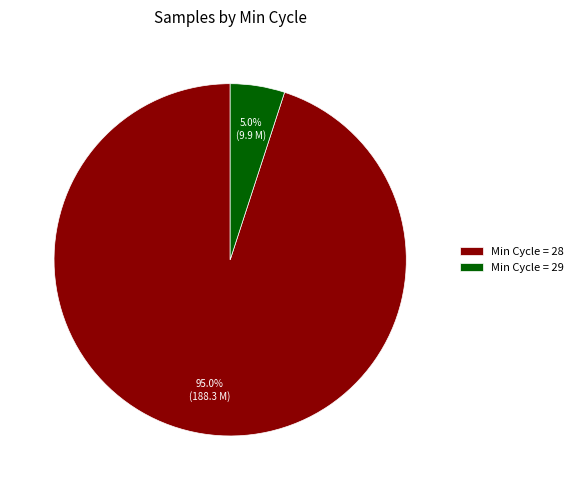

Rank the categories by value from highest to lowest.

Min Cycle = 28, Min Cycle = 29